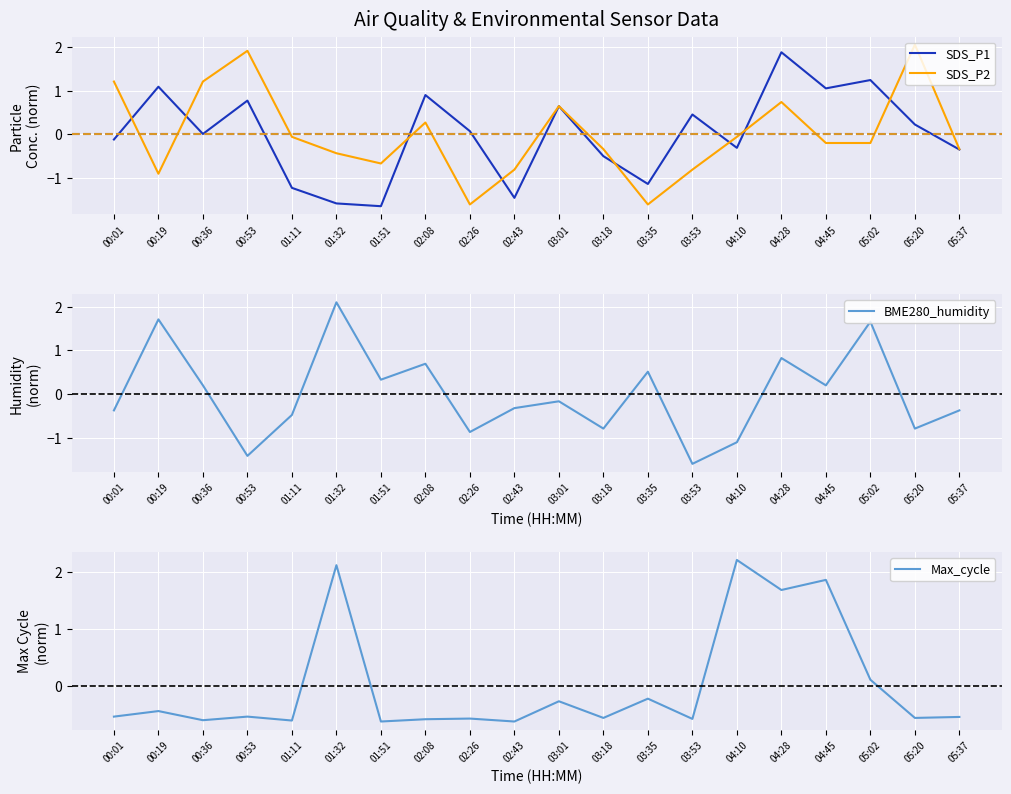

Count the number of data series in this chart.

4